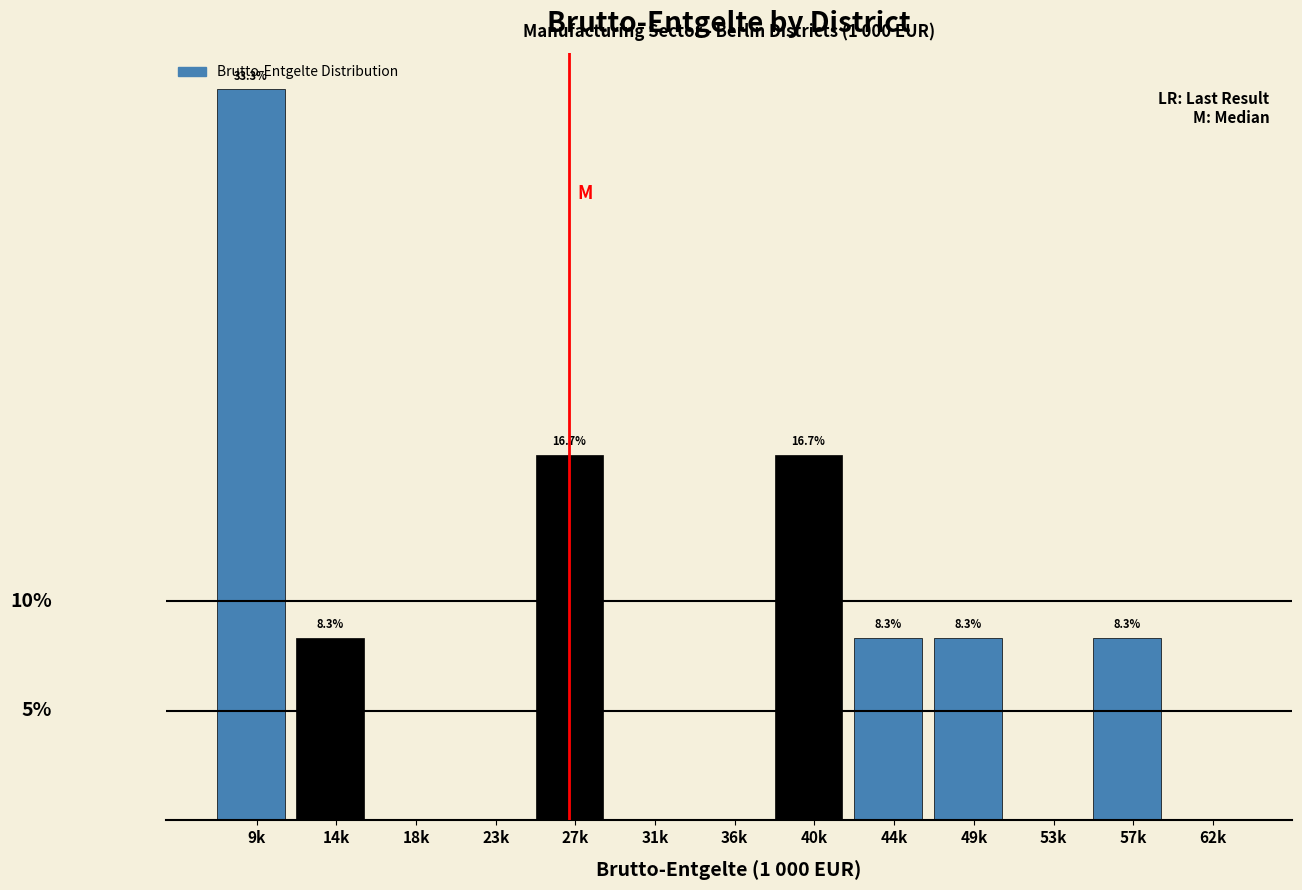

Which label corresponds to the largest value in the chart?

9k